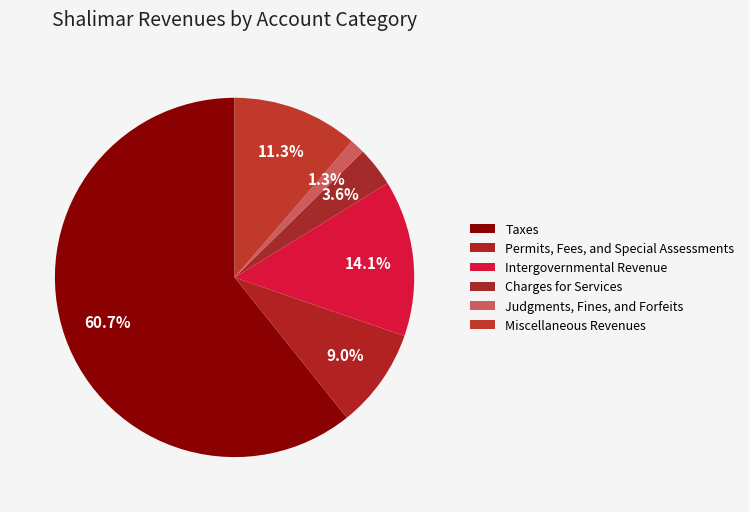

To the nearest percent, what is the combined percentage of Charges for Services and Intergovernmental Revenue?

18%